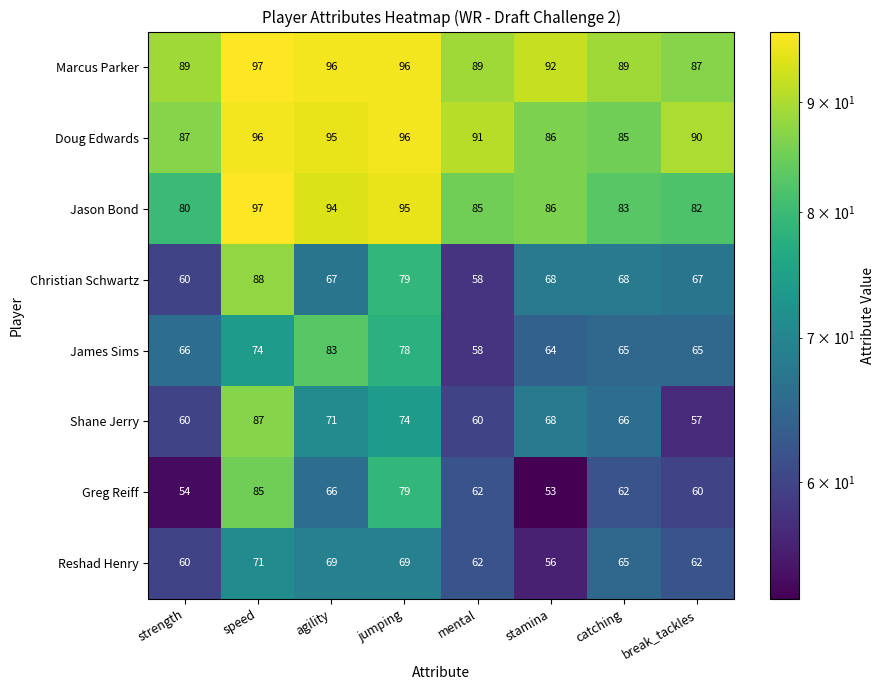

What is the sum of all Christian Schwartz values?

555